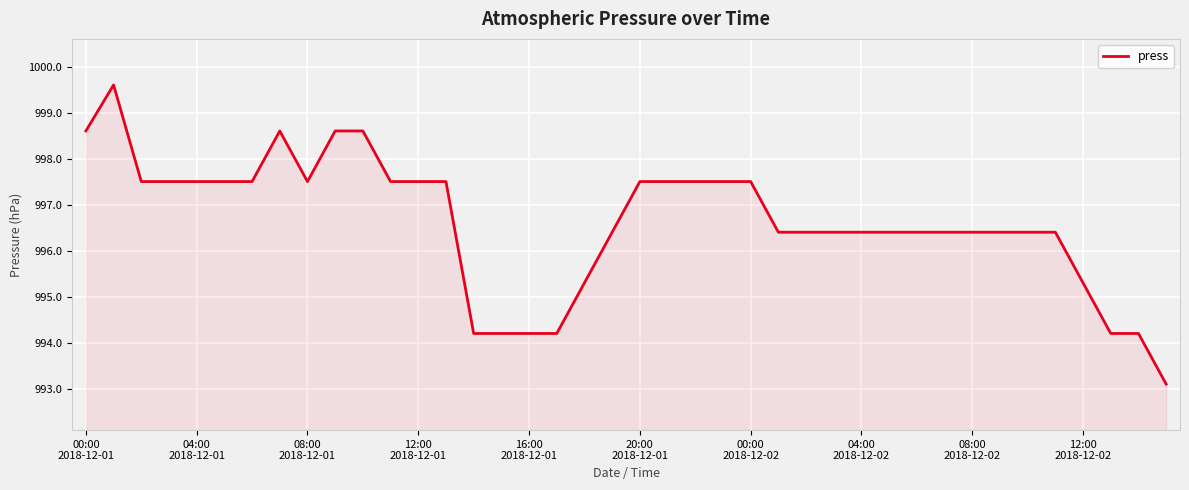

What is the greatest value displayed?

999.6